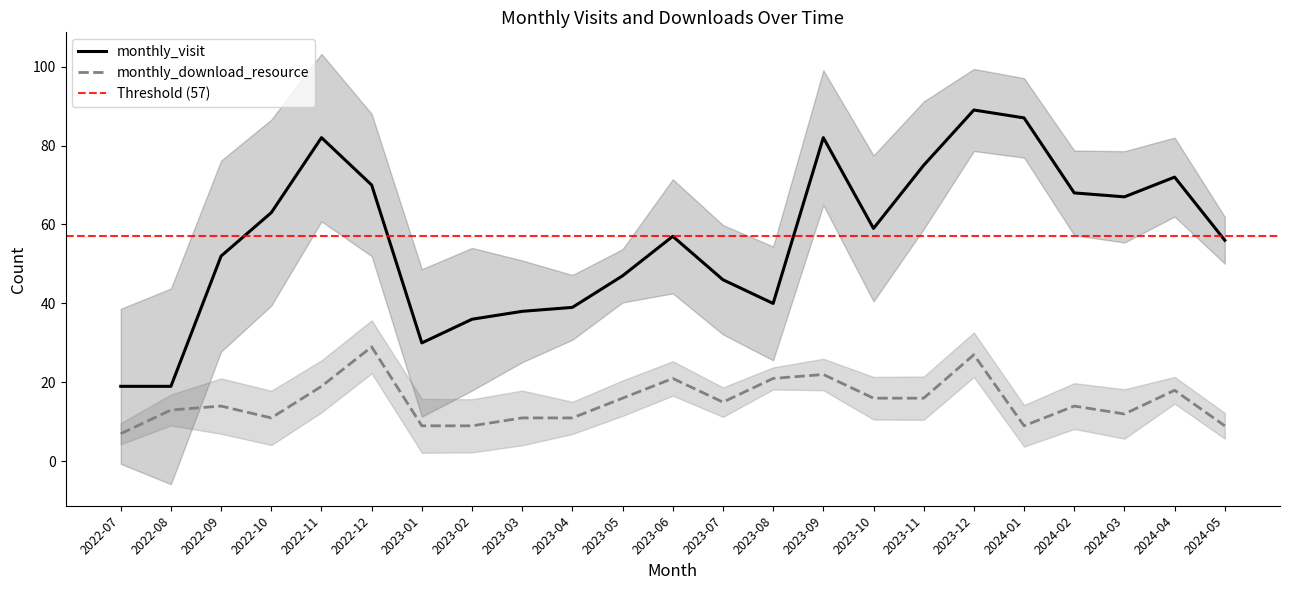

What is the minimum value shown in the chart?

7